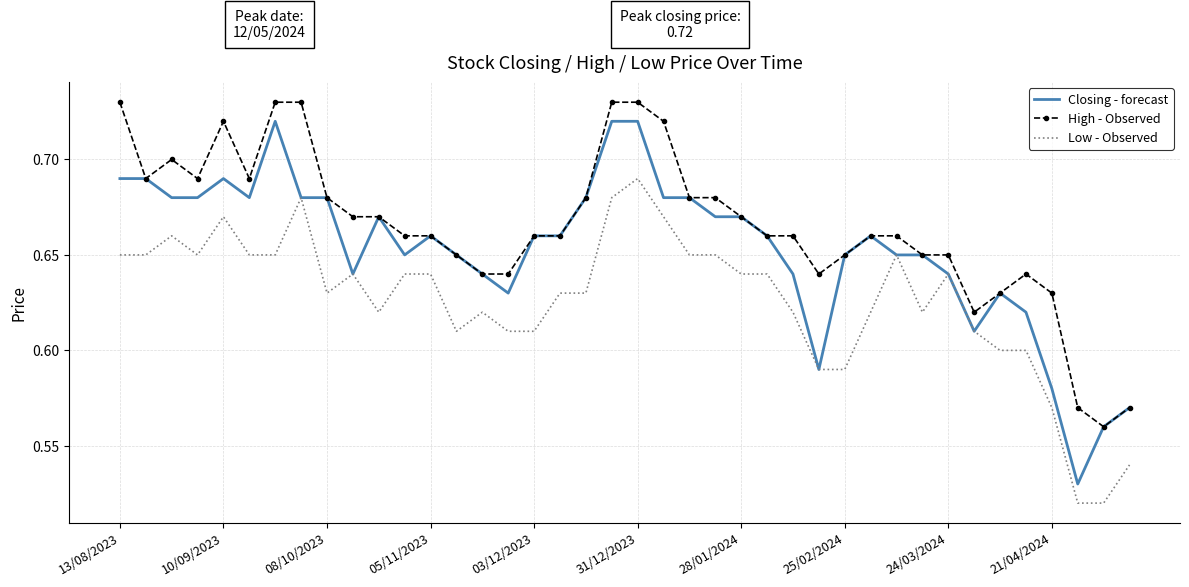

True or false: Low - Observed and High - Observed cross at least once.

False